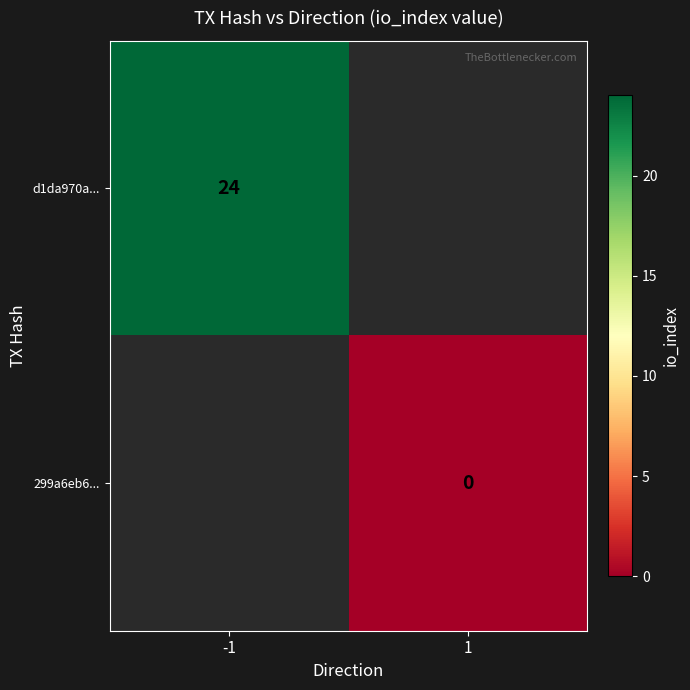

How many distinct data groups are displayed?

2